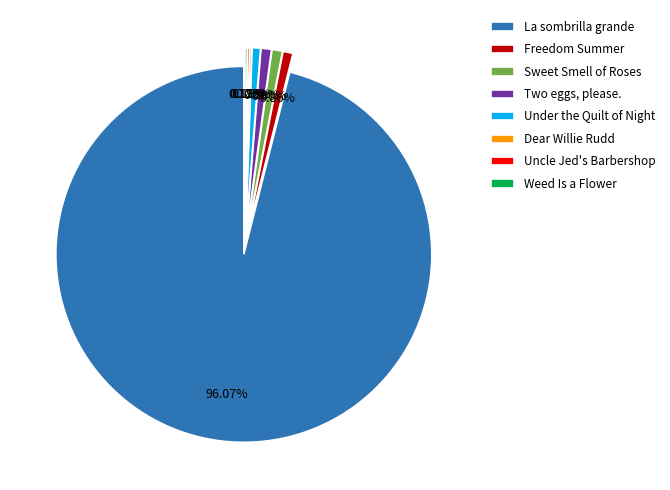

Which slice is the largest?

La sombrilla grande